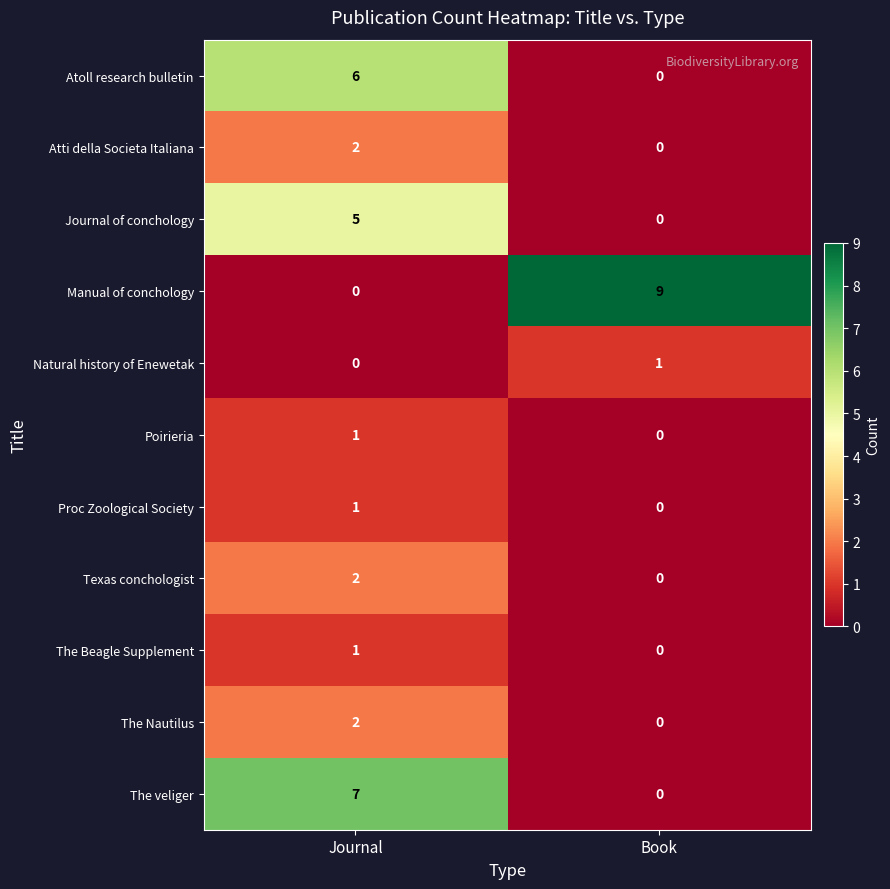

Rank the categories by Natural history of Enewetak value from lowest to highest.

Journal, Book